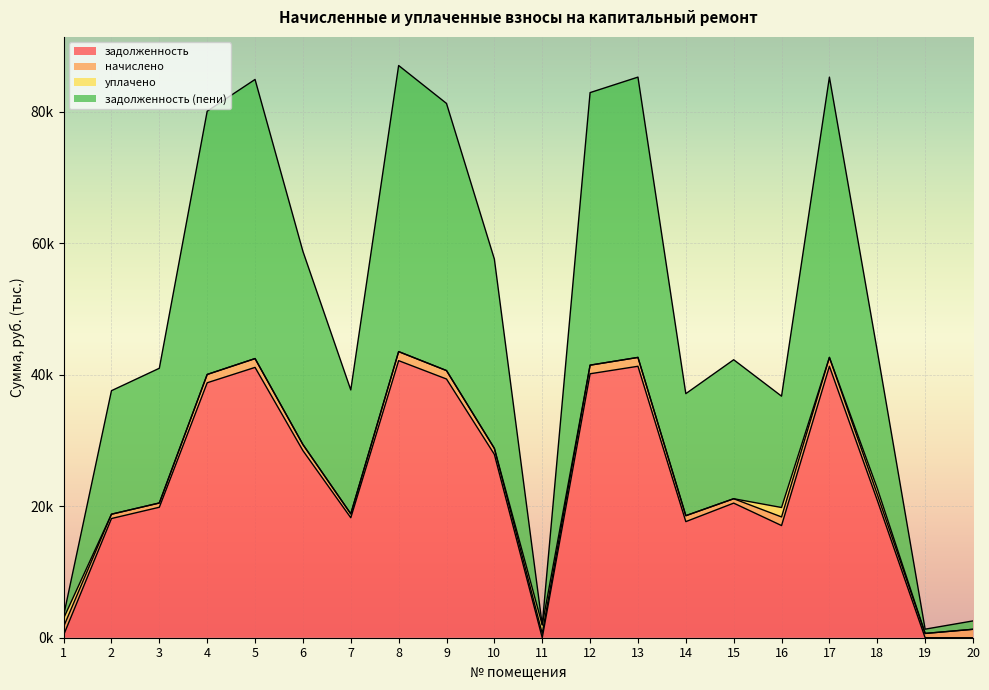

True or false: задолженность has more than 1 interior local peaks.

True